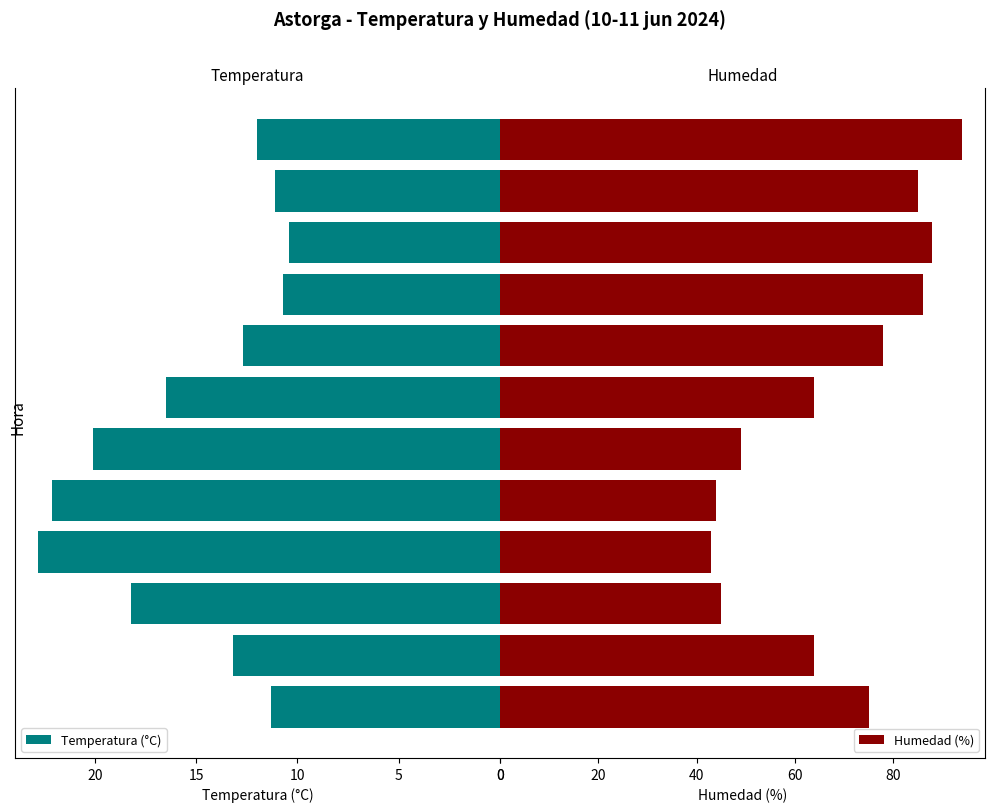

What is the difference between the maximum and minimum values in the Temperatura (°C) series?

12.4